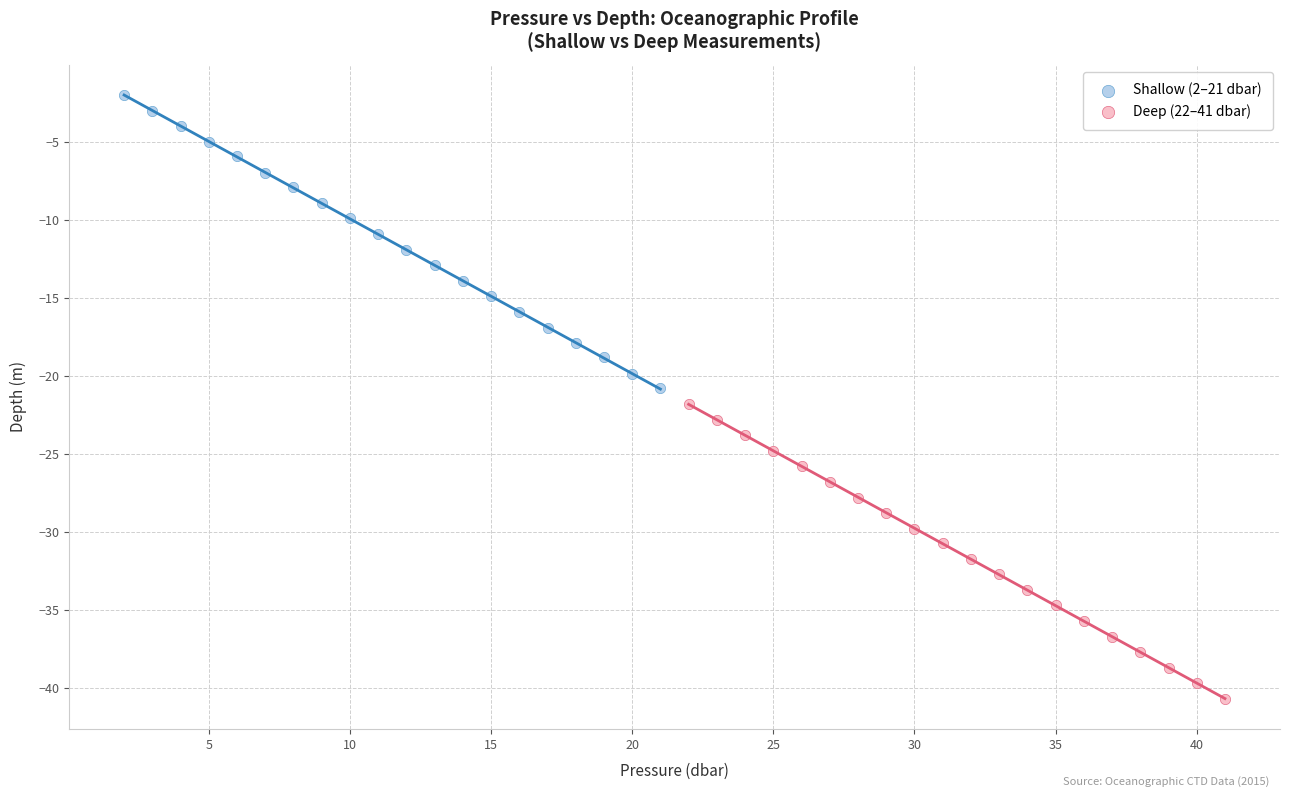

Which series reaches the maximum Y coordinate?

Shallow (2–21 dbar)